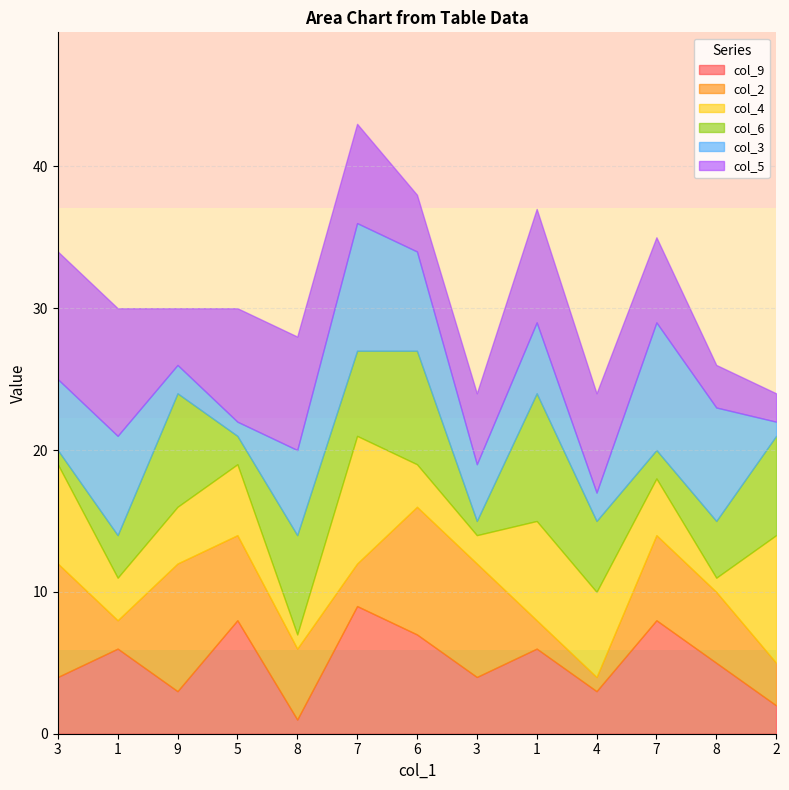

Is it true that col_5 equals 3 at 1?

False